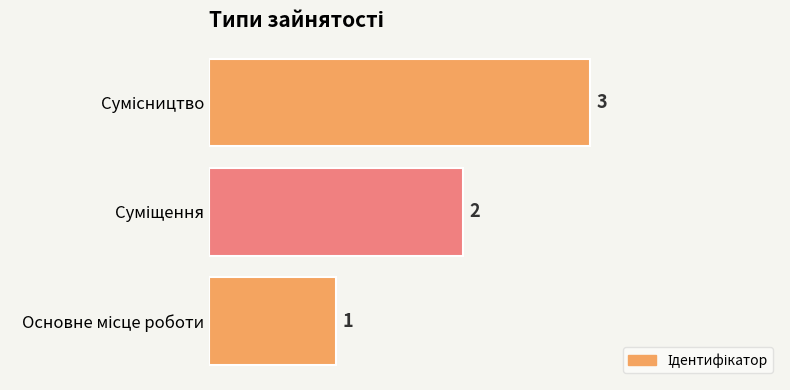

What is the average value?

2